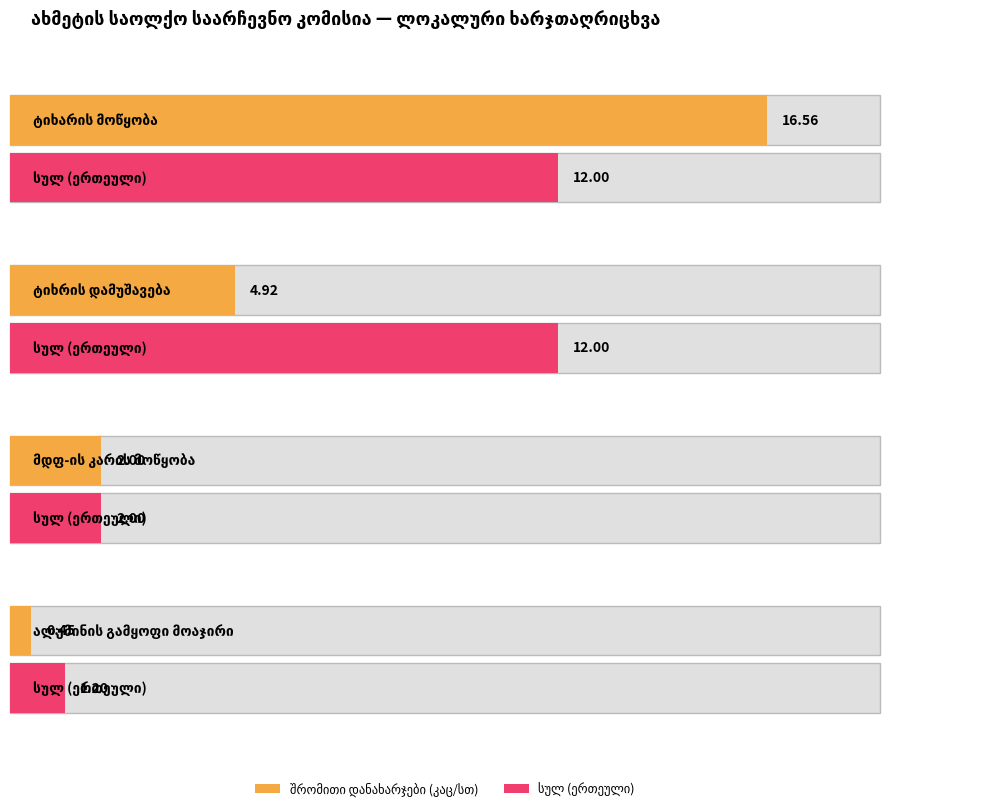

Which category has the lowest value across all series?

ალუმინის გამყოფი მოაჯირი